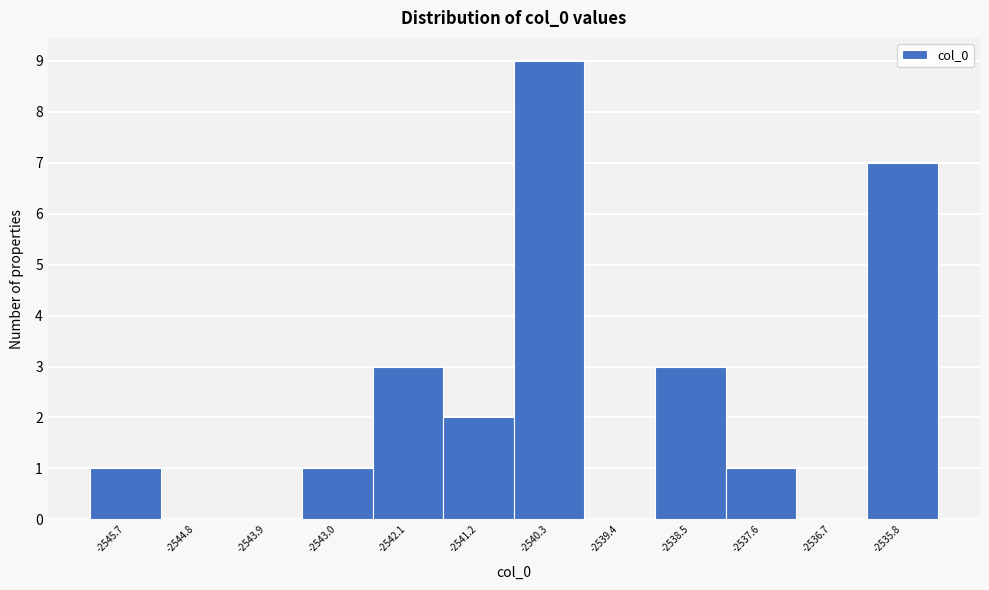

Reading left to right, transcribe this chart: for each bar, give the range it covers on the x-axis and its height. Neither the bar edges nor the heights are printed on the chart, so give them approximately, as read against the axes.

-2546.1 to -2545.2: 1
-2545.2 to -2544.3: 0
-2544.3 to -2543.4: 0
-2543.4 to -2542.5: 1
-2542.5 to -2541.6: 3
-2541.6 to -2540.7: 2
-2540.7 to -2539.8: 9
-2539.8 to -2538.9: 0
-2538.9 to -2538.0: 3
-2538.0 to -2537.1: 1
-2537.1 to -2536.2: 0
-2536.2 to -2535.3: 7